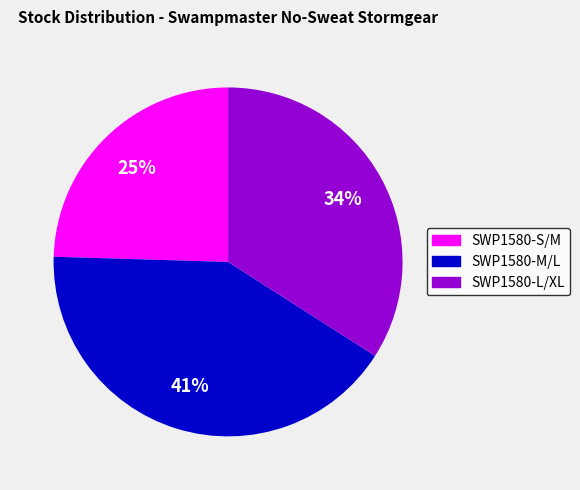

Is it true that SWP1580-M/L is 55% of the pie?

False